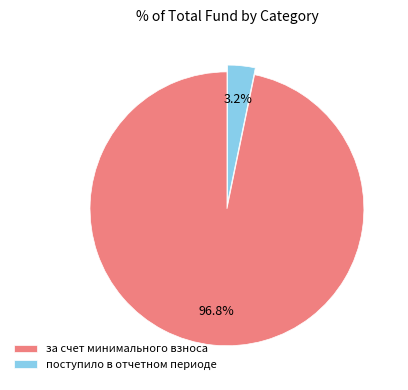

Do поступило в отчетном периоде and за счет минимального взноса together represent more than half of the pie?

Yes